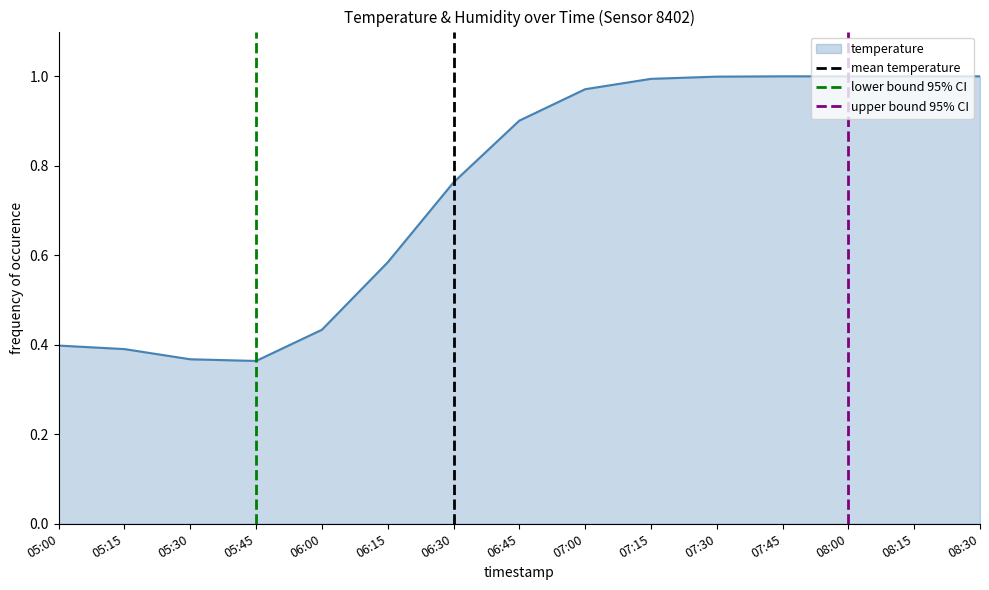

The temperature series shows 1.0 at 07:15. True or false?

True